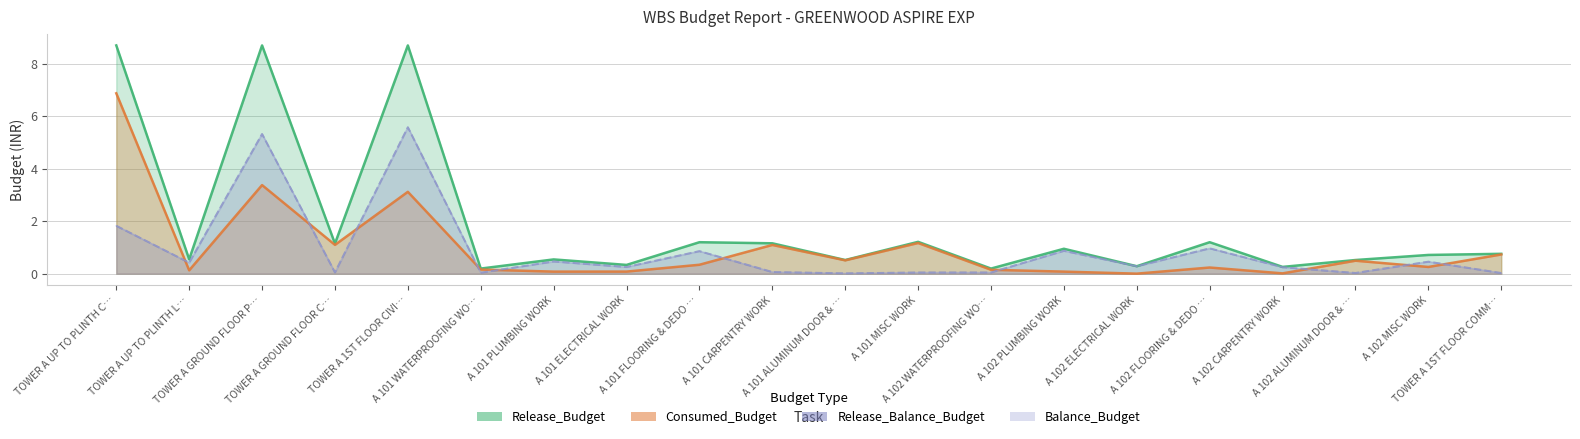

True or false: Release_Balance_Budget has a value of 0.3 at A 101 ELECTRICAL WORK.

True